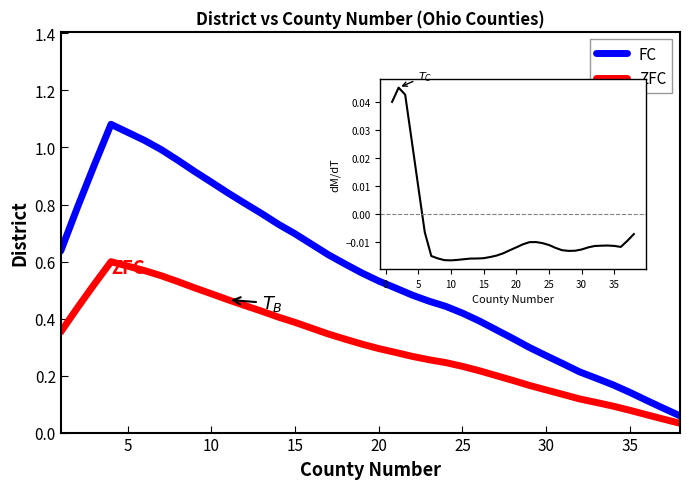

Is it true that FC equals 0.1 at 28?

False